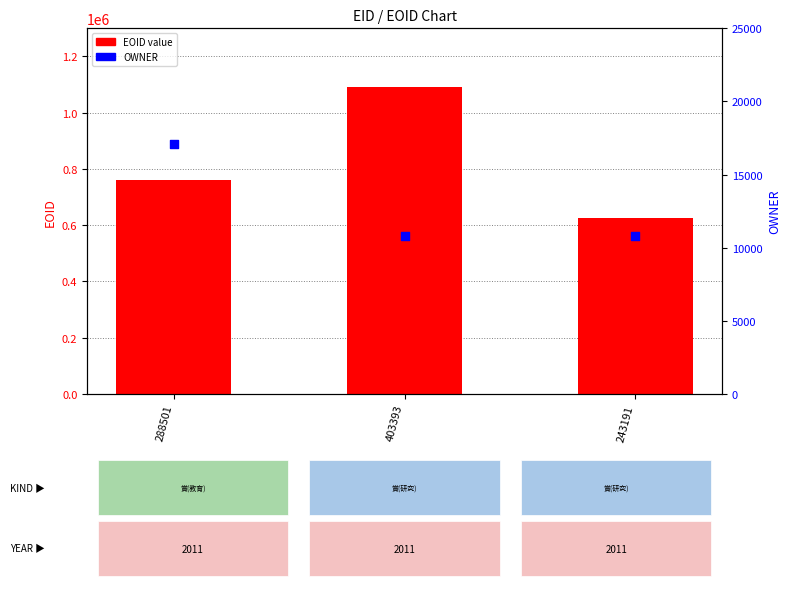

Which series reaches the minimum Y coordinate?

OWNER